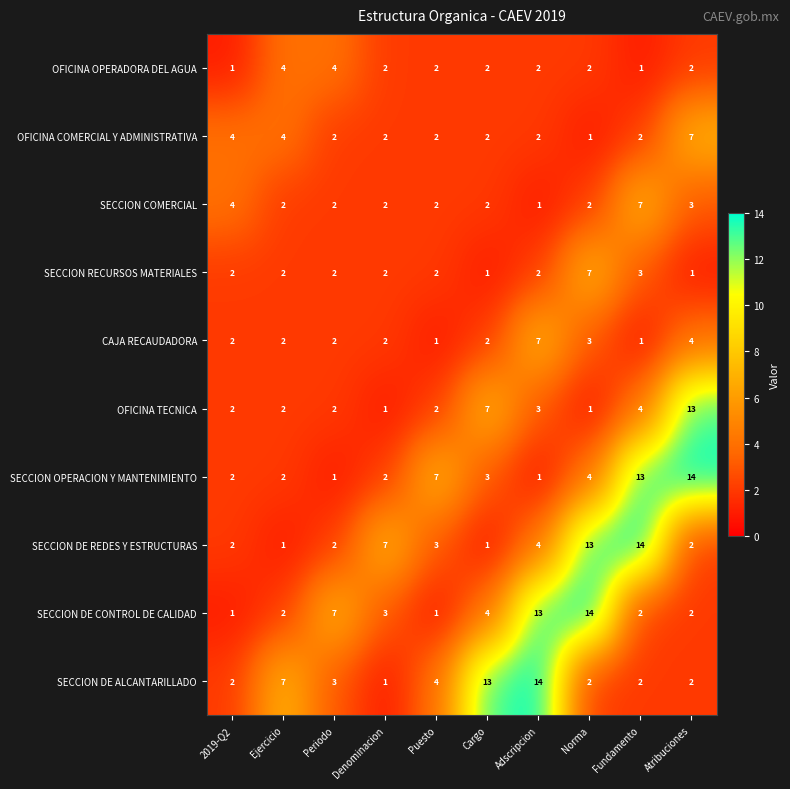

At how many categories does at least one series exceed 1?

10